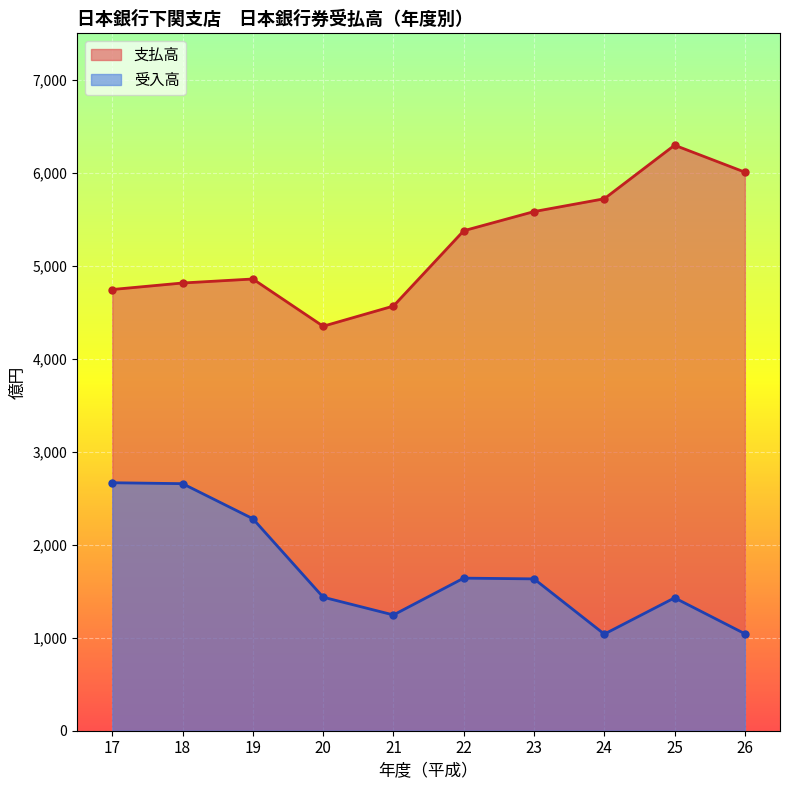

True or false: 支払高 and 受入高 intersect in this chart.

False